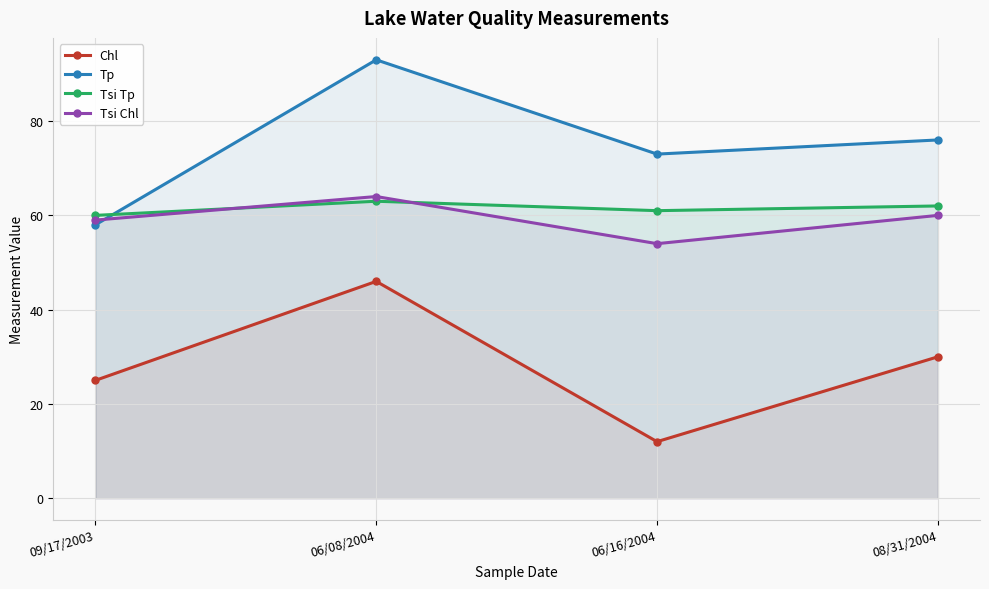

How many times do Tp and Tsi Tp cross each other?

1